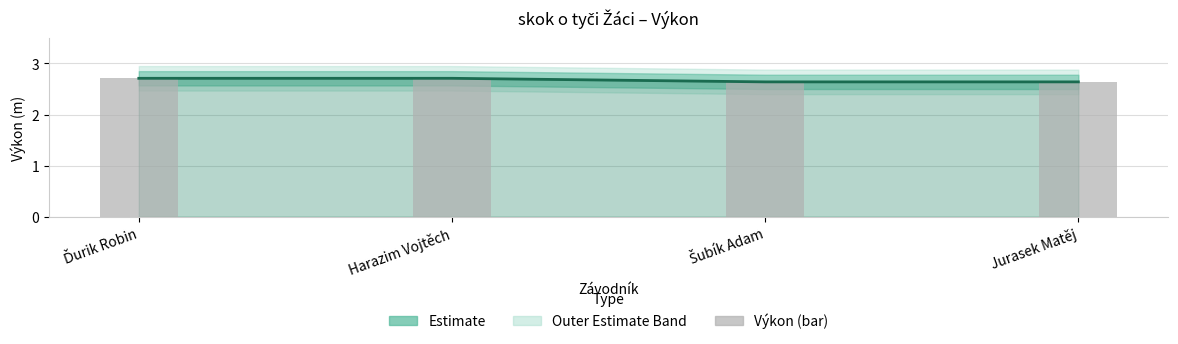

Reading right to left, what are all the values shown in this chart?

Výkon: Jurasek Matěj=2.6	Šubík Adam=2.6	Harazim Vojtěch=2.7	Ďurik Robin=2.7
Výkon (bar): Jurasek Matěj=2.6	Šubík Adam=2.6	Harazim Vojtěch=2.7	Ďurik Robin=2.7